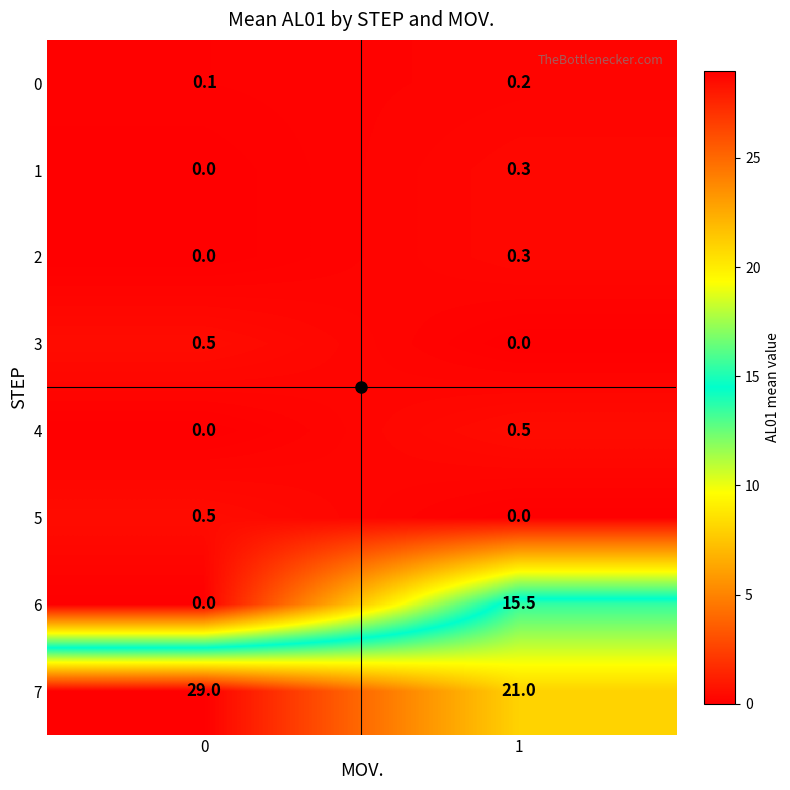

What is the spread (max minus min) of values at 0?

29.0